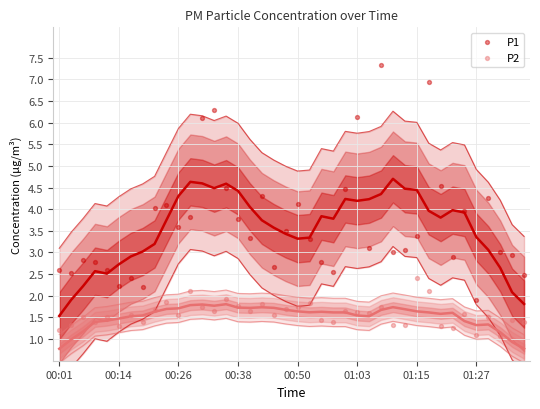

Which series has the largest Y range (max minus min)?

P1